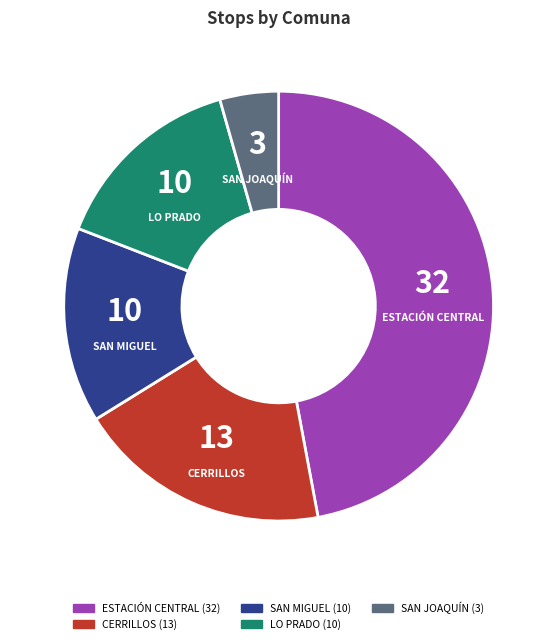

True or false: ESTACIÓN CENTRAL accounts for 47% of the total.

True